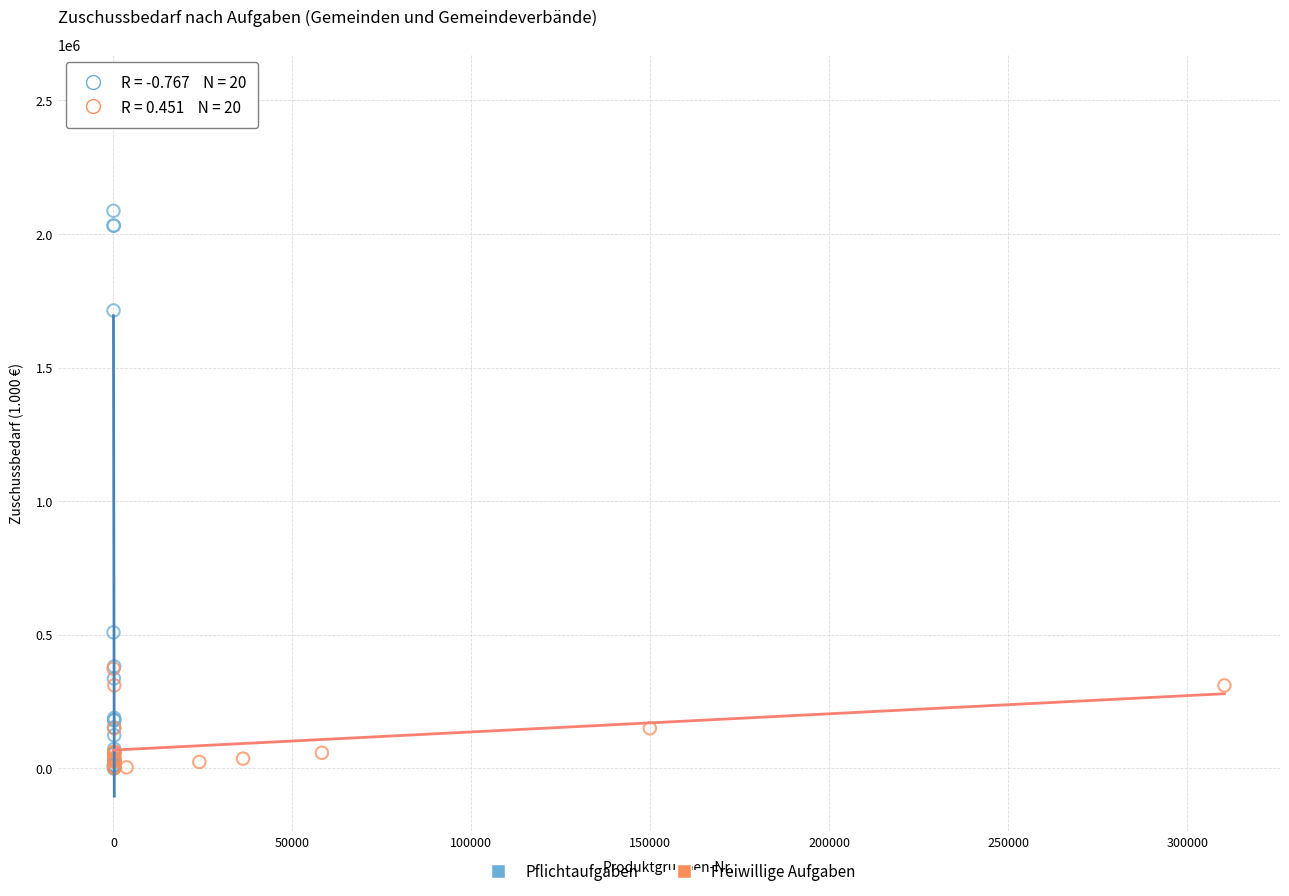

Which series reaches the maximum Y coordinate?

Pflichtaufgaben